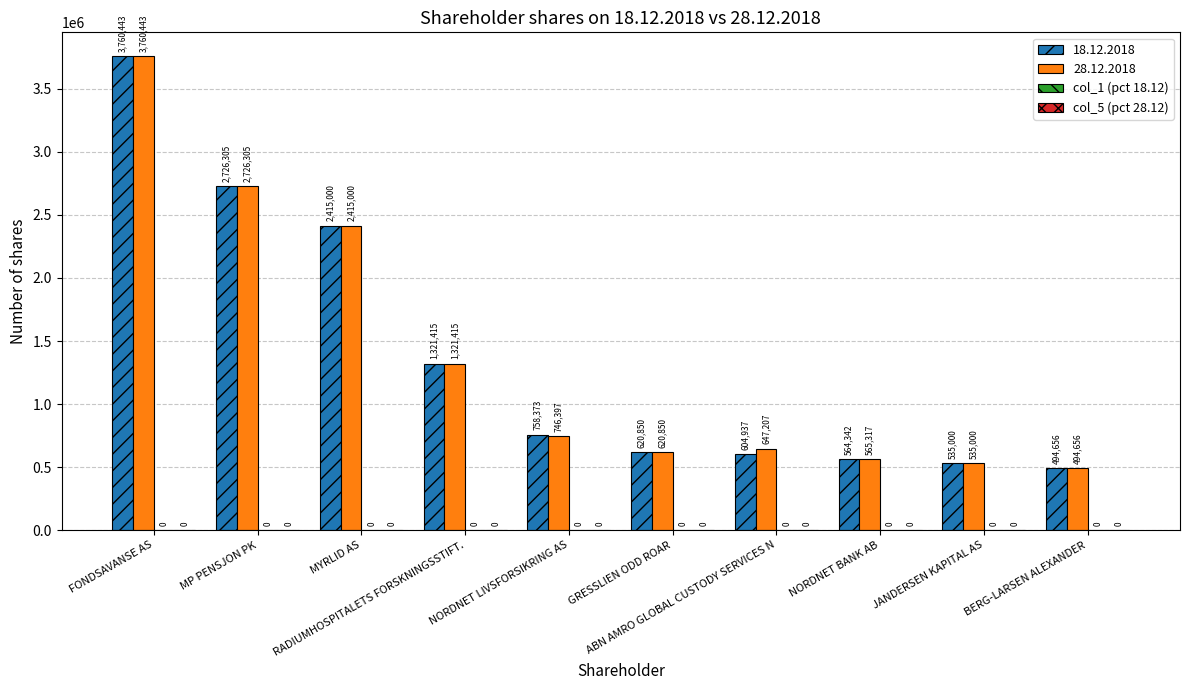

What is the value of the col_1 (pct 18.12) bar at the 1st from the left?

0.1